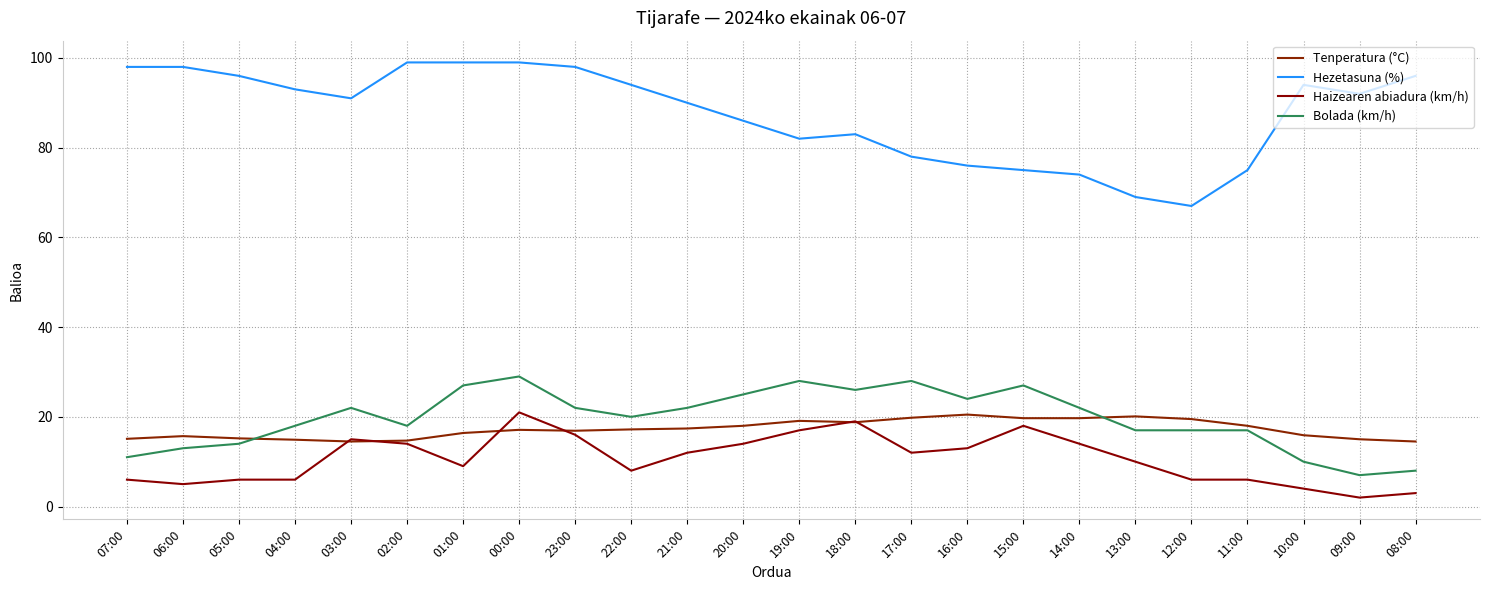

What is the difference between the maximum and minimum values in the Tenperatura (°C) series?

6.0